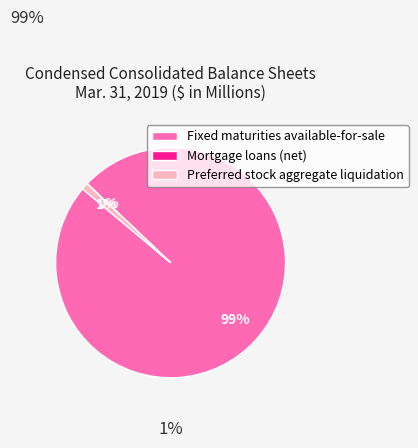

To the nearest percent, what is the average slice percentage?

33%